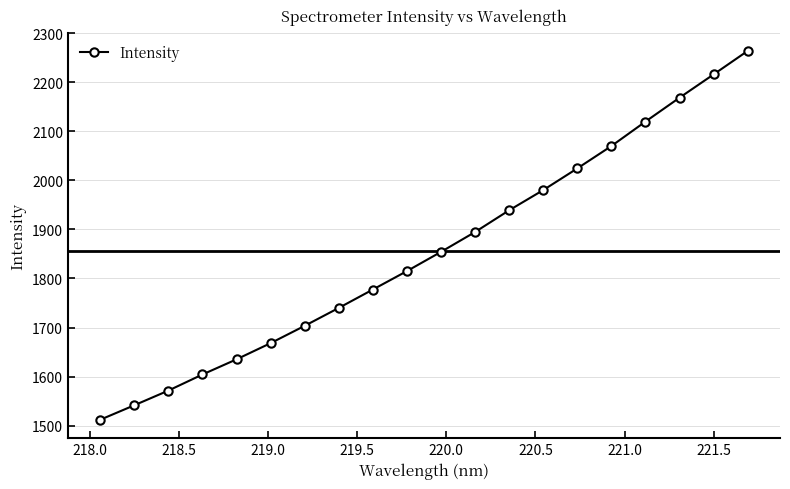

What is the minimum value shown in the chart?

1512.2